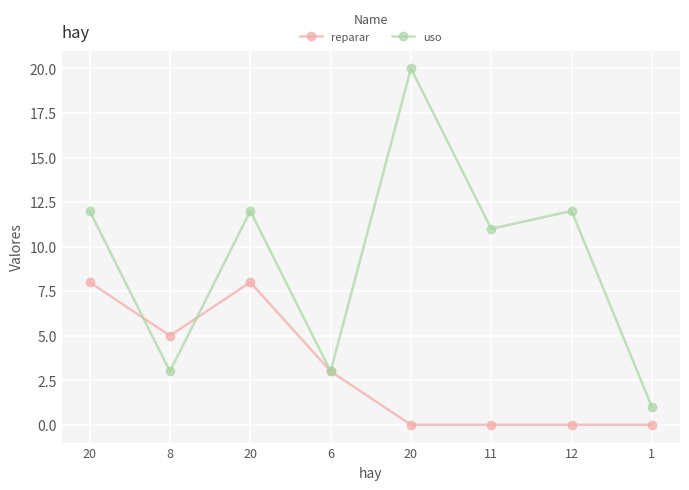

Does the chart have visible grid lines?

Yes